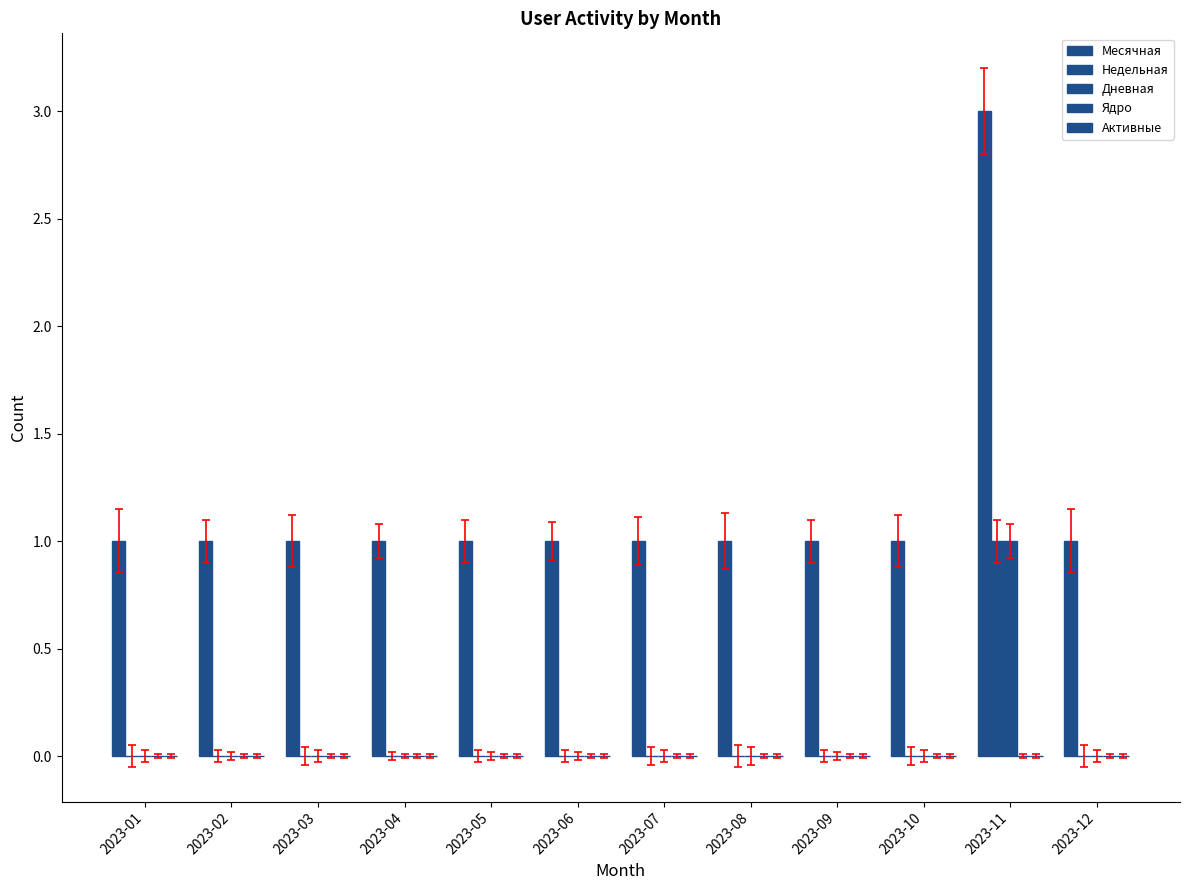

At how many categories does at least one series exceed 0?

12